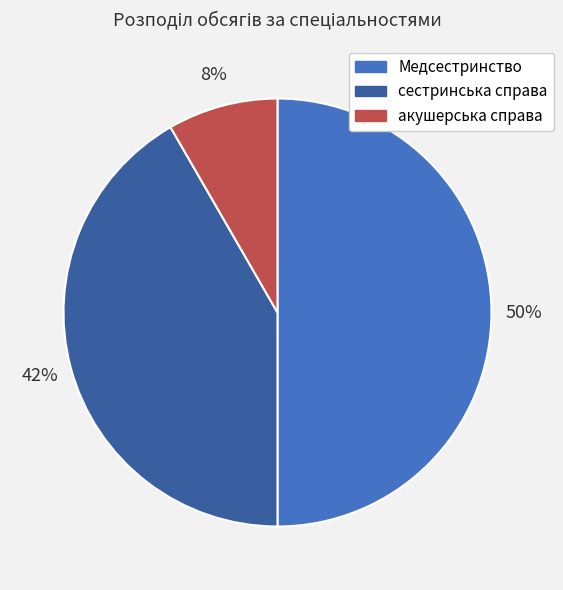

Is сестринська справа the majority of the pie?

No